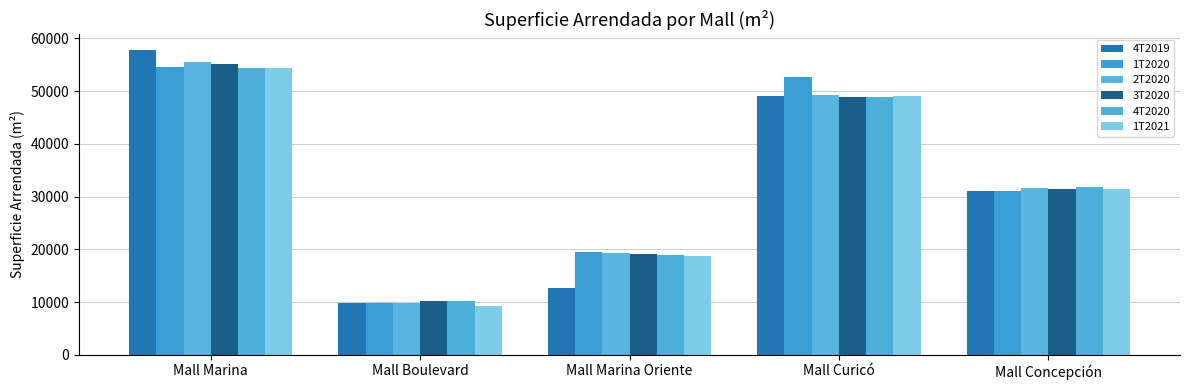

How many values in the 2T2020 series exceed 31547?

3